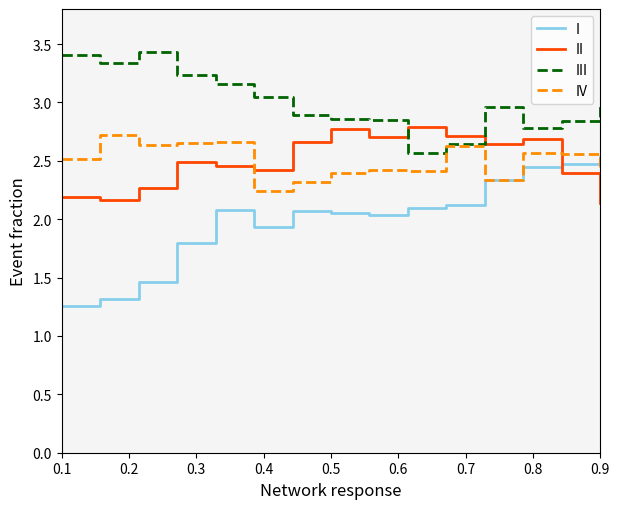

How many interior local valleys does the III series have?

3